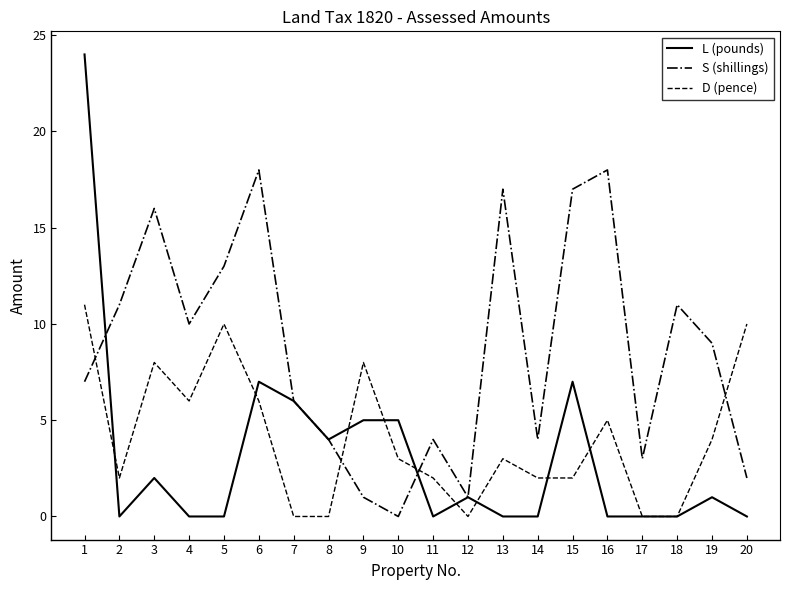

What is the sum of the D (pence) values at 9 and 18?

8